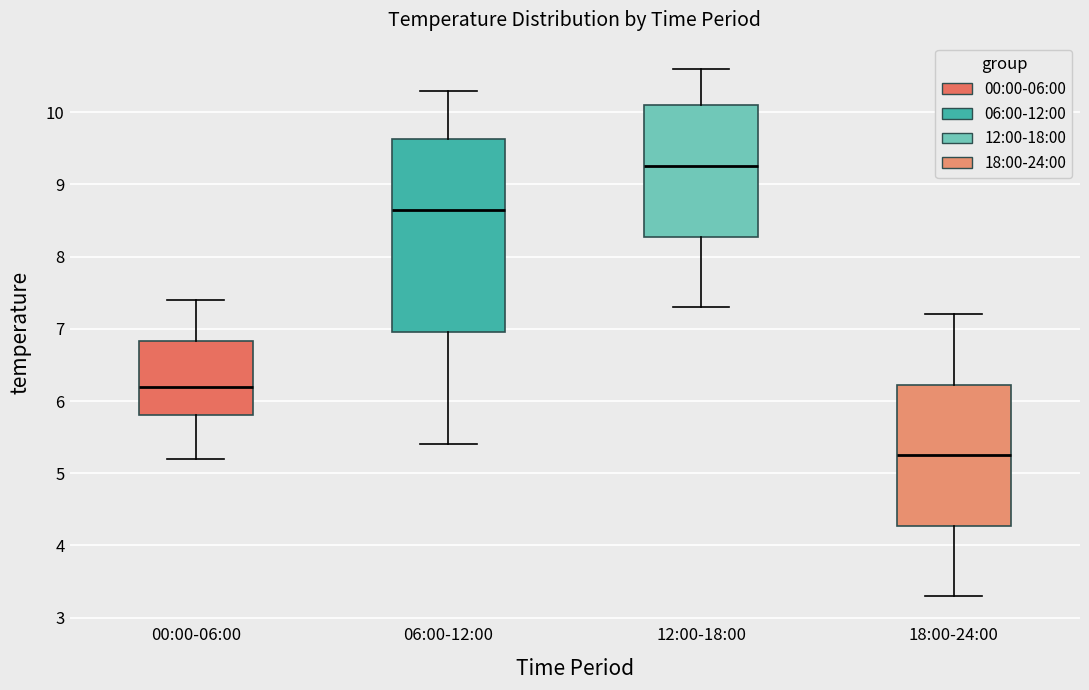

Reading left to right, transcribe this box plot: for each box, give where its median line is, the range the box spans, and where its two whiskers end, as read against the y-axis. The values are not printed on the chart, so give them approximately, as read against the axis.

00:00-06:00: median 6.2, box 5.8 to 6.8, whiskers 5.2 to 7.4
06:00-12:00: median 8.7, box 7.0 to 9.6, whiskers 5.4 to 10.3
12:00-18:00: median 9.3, box 8.3 to 10.1, whiskers 7.3 to 10.6
18:00-24:00: median 5.3, box 4.3 to 6.2, whiskers 3.3 to 7.2